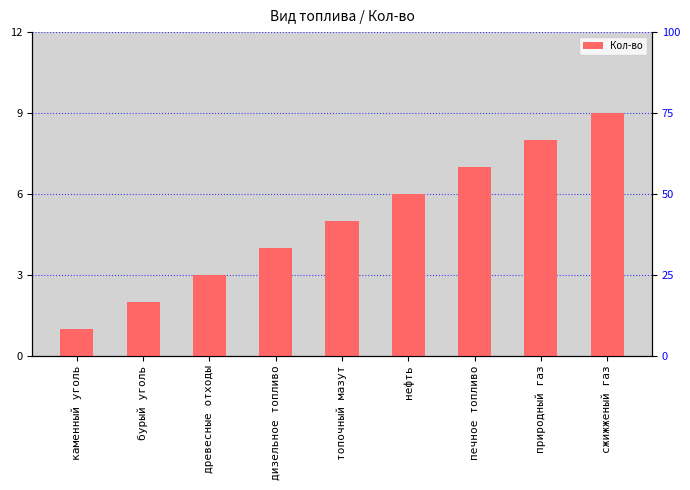

Does the chart contain any negative values?

No